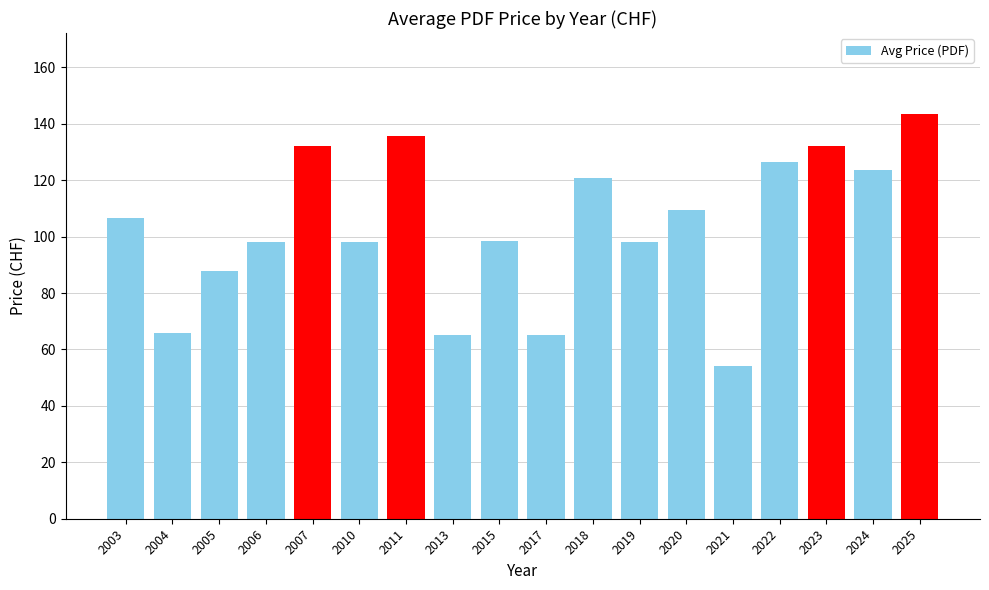

What is the sum of the values at 2003 and 2006?

204.8